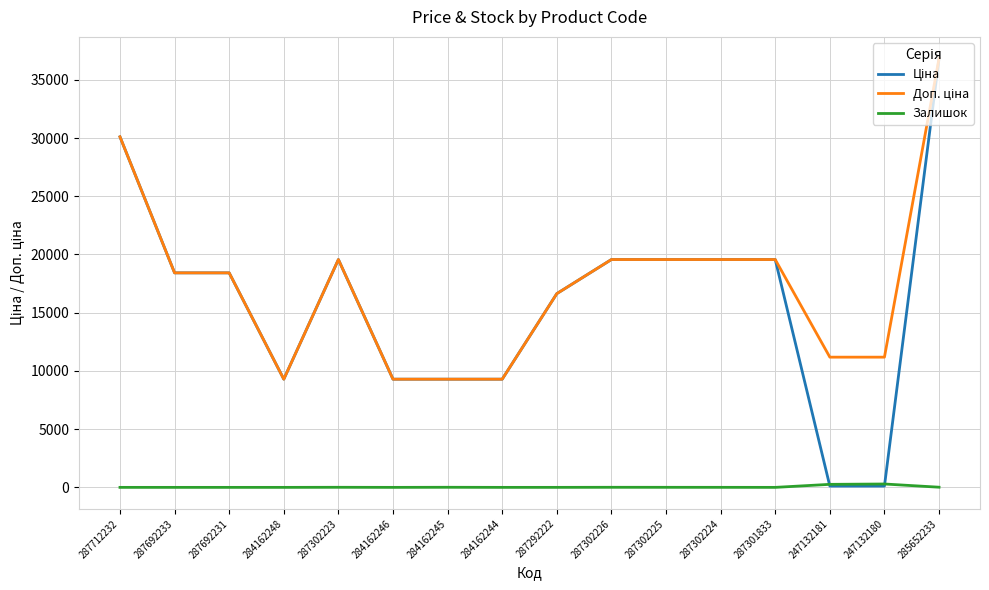

What is the greatest value displayed?

36841.8